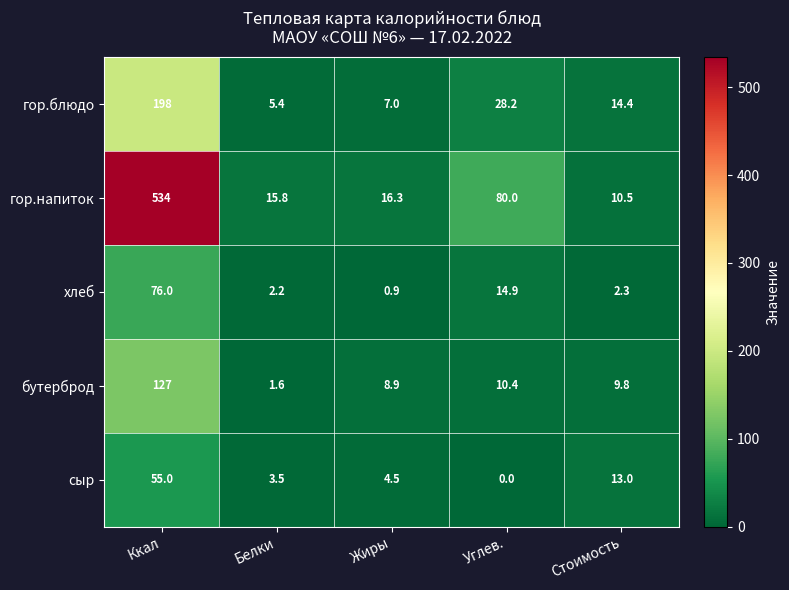

Rank the series by their maximum value, from highest to lowest.

гор.напиток, гор.блюдо, бутерброд, хлеб, сыр